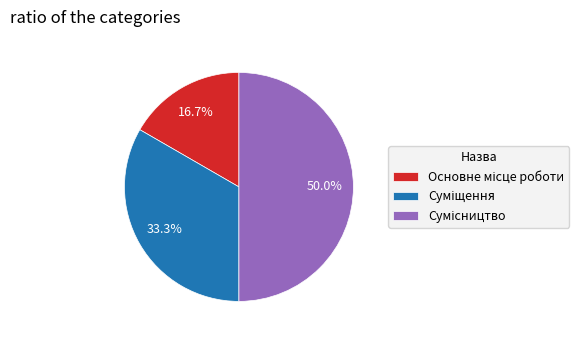

Count the number of slices in the pie.

3